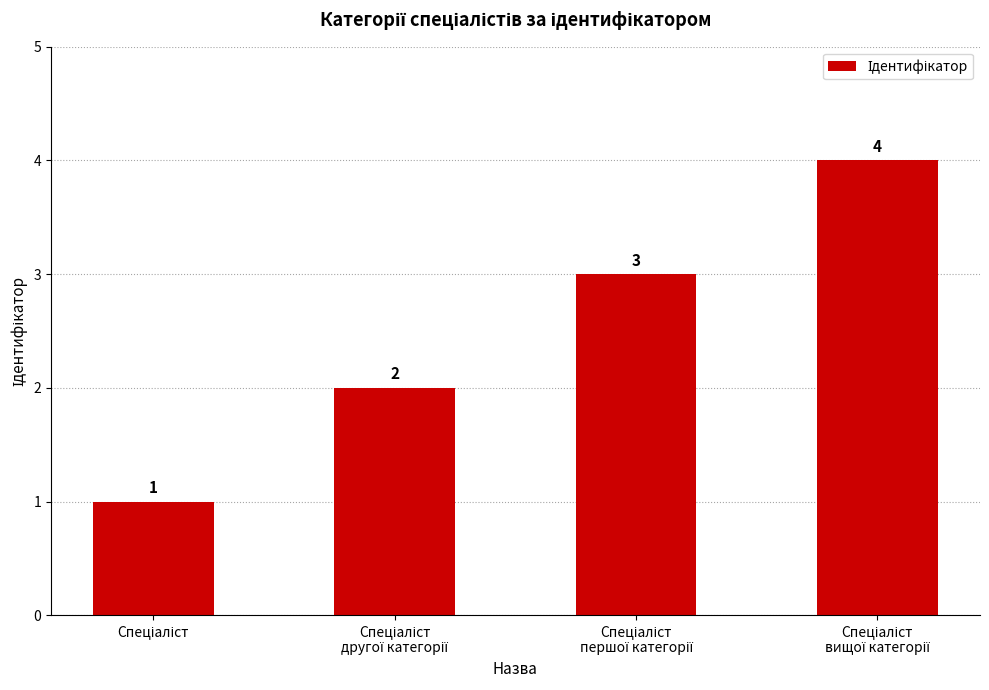

How many values are below 3?

2